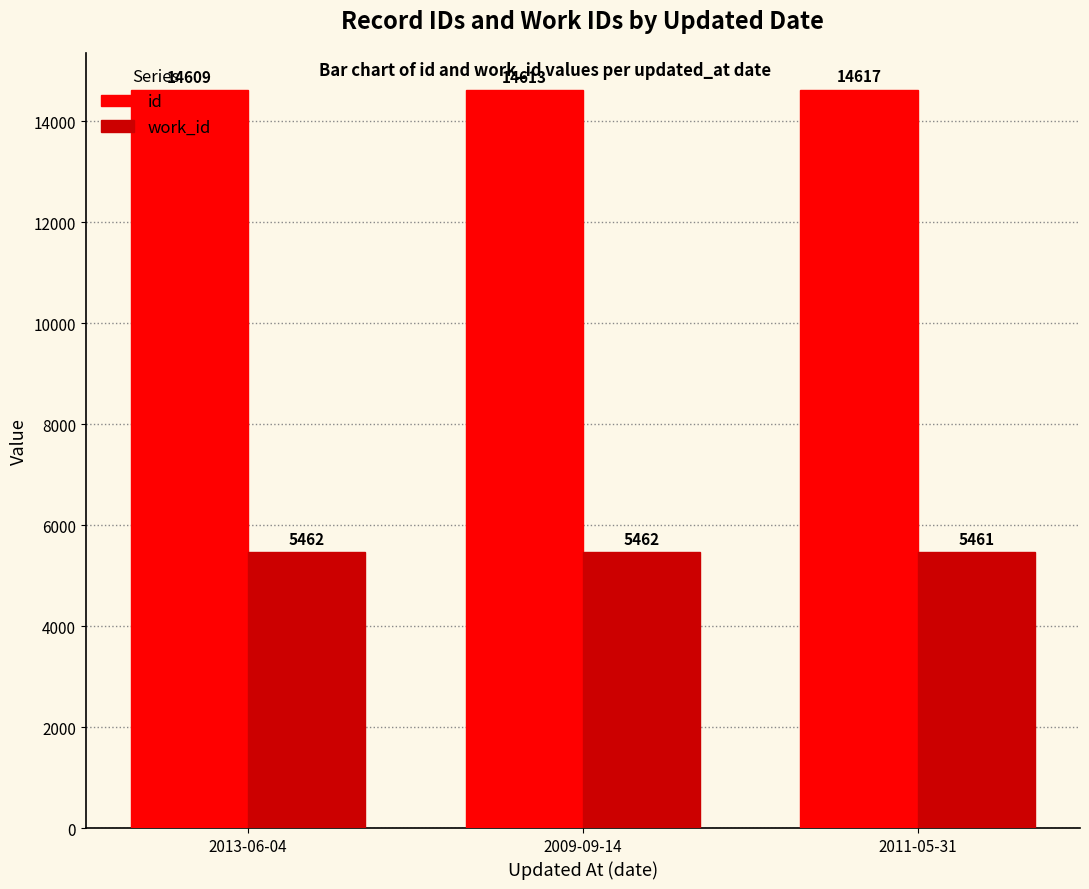

Rank the series at 2009-09-14 from highest to lowest value.

id, work_id